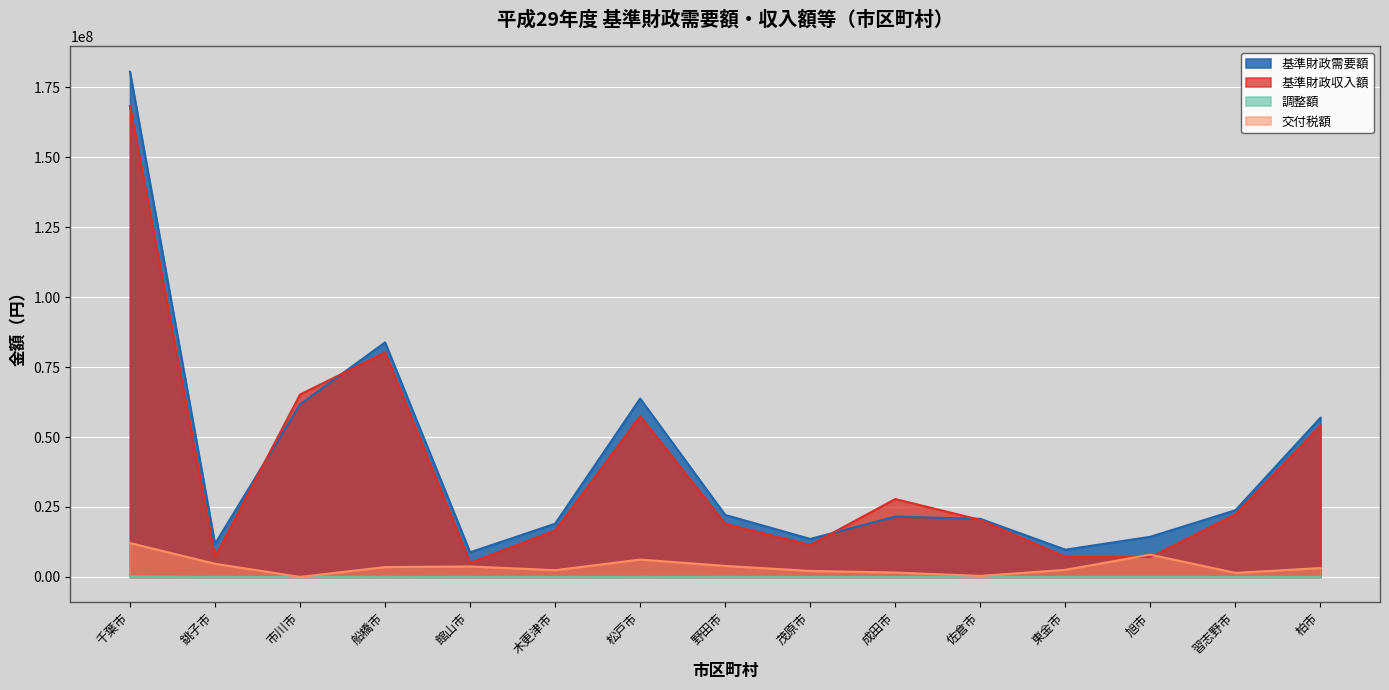

What is the maximum value for 基準財政需要額?

180555020